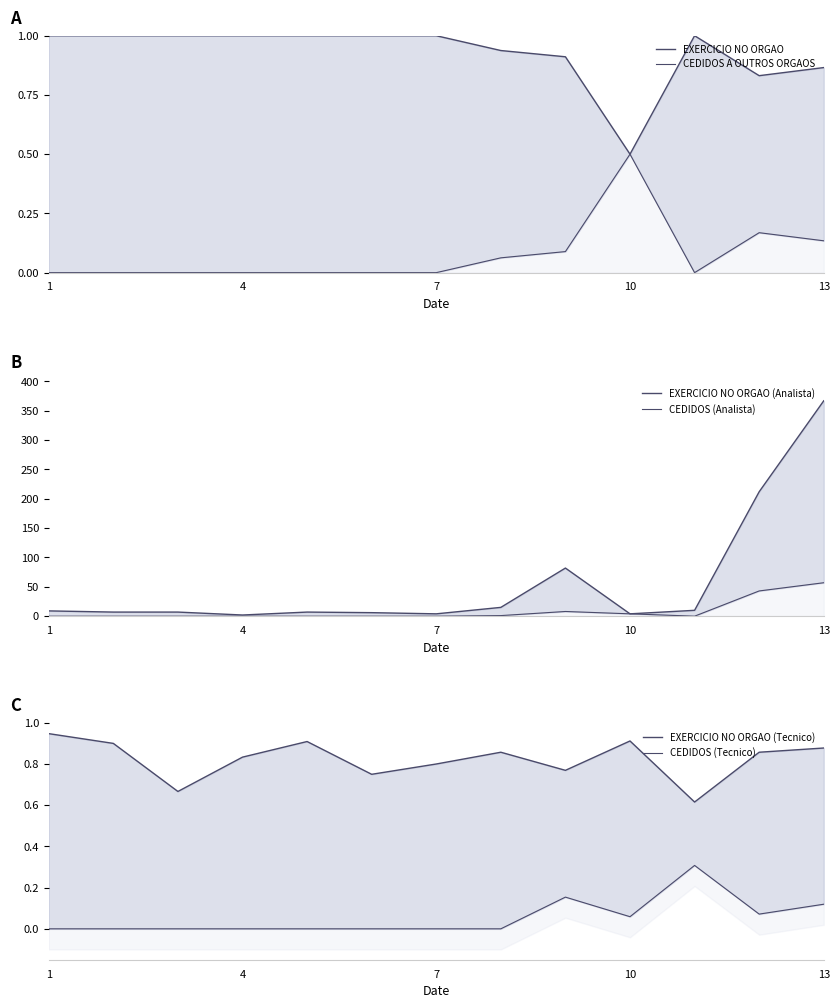

Which series changed the most between 1 and 11?

EXERCICIO NO ORGAO (Analista)